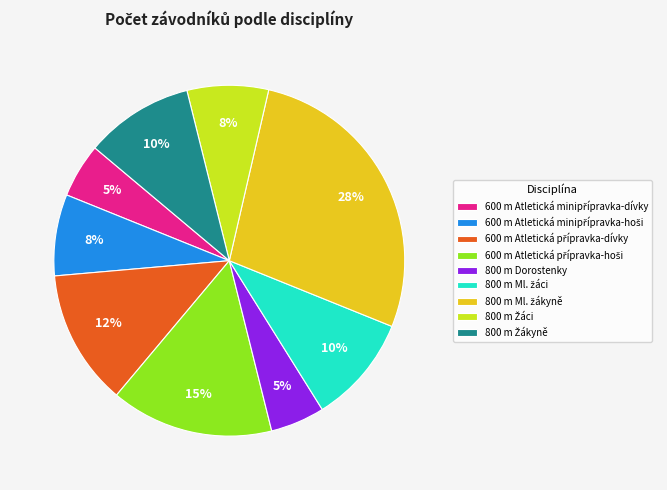

How many slices are in this pie chart?

9